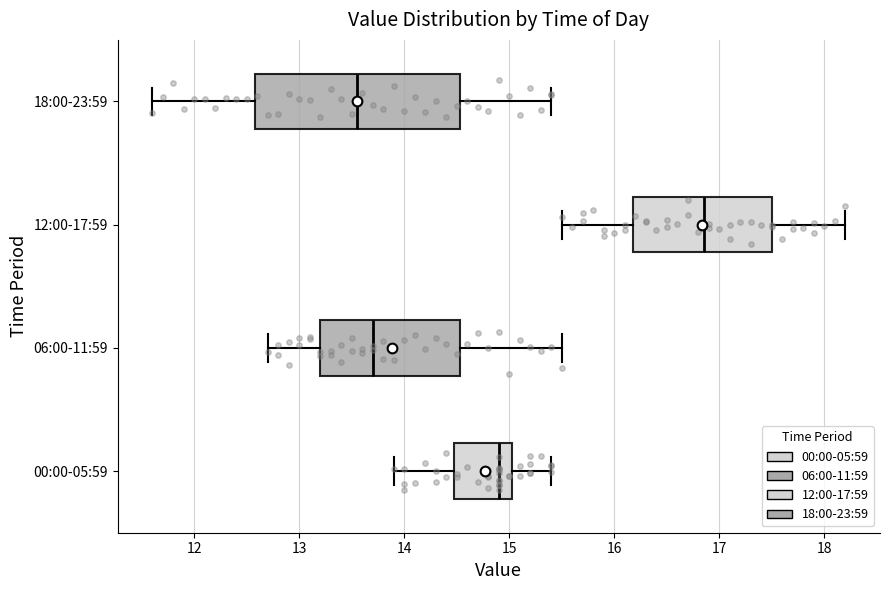

Reading bottom to top, read every box against the x-axis: the position of its median line, the range the box covers, and the ends of its whiskers. The values are not printed on the chart, so give them approximately, as read against the axis.

00:00-05:59: median 14.9, box 14.5 to 15.0, whiskers 13.9 to 15.4
06:00-11:59: median 13.7, box 13.2 to 14.5, whiskers 12.7 to 15.5
12:00-17:59: median 16.9, box 16.2 to 17.5, whiskers 15.5 to 18.2
18:00-23:59: median 13.6, box 12.6 to 14.5, whiskers 11.6 to 15.4